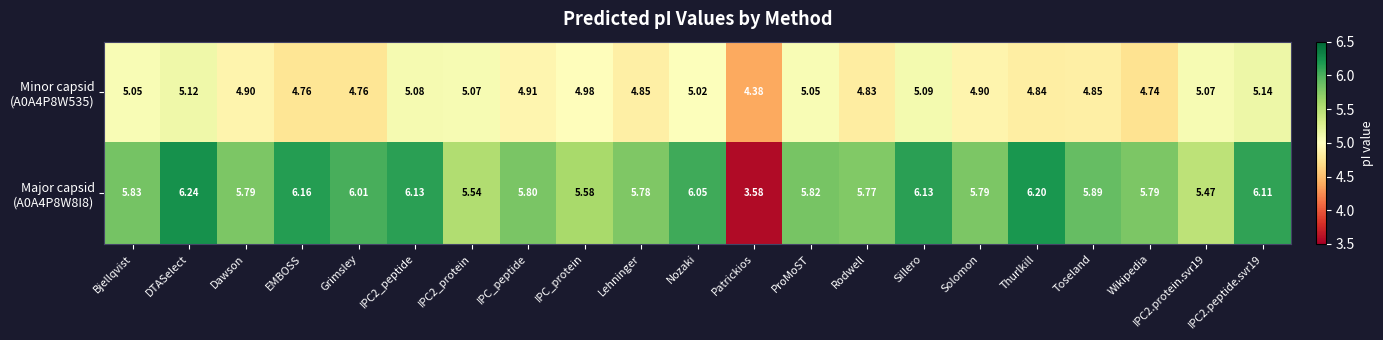

At which category is the sum across all series the highest?

DTASelect